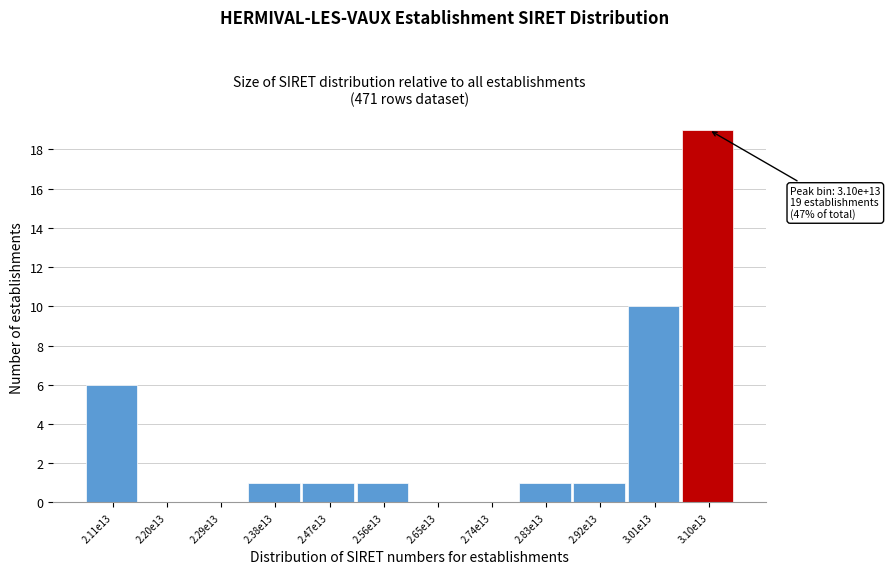

Reading left to right, list all the values displayed in this chart.

2.11e13=6	2.20e13=0	2.29e13=0	2.38e13=1	2.47e13=1	2.56e13=1	2.65e13=0	2.74e13=0	2.83e13=1	2.92e13=1	3.01e13=10	3.10e13=19